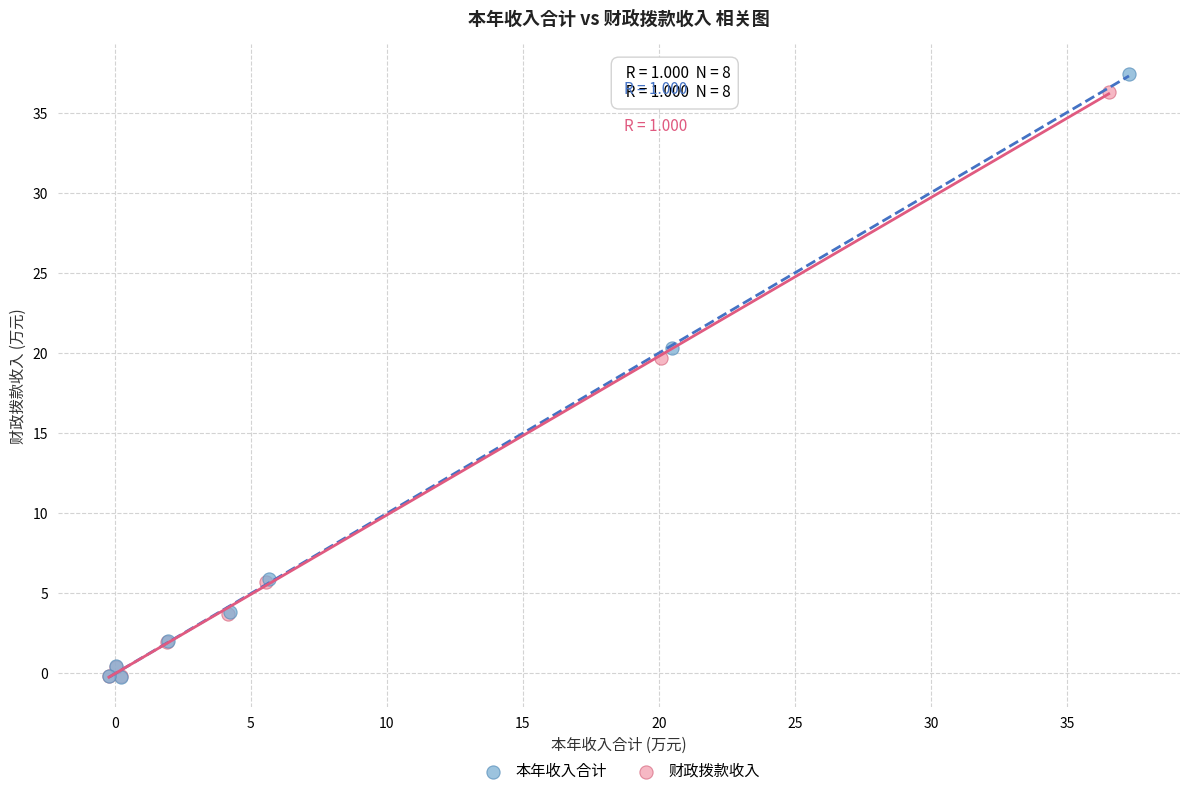

Which series has the widest spread of Y values?

本年收入合计